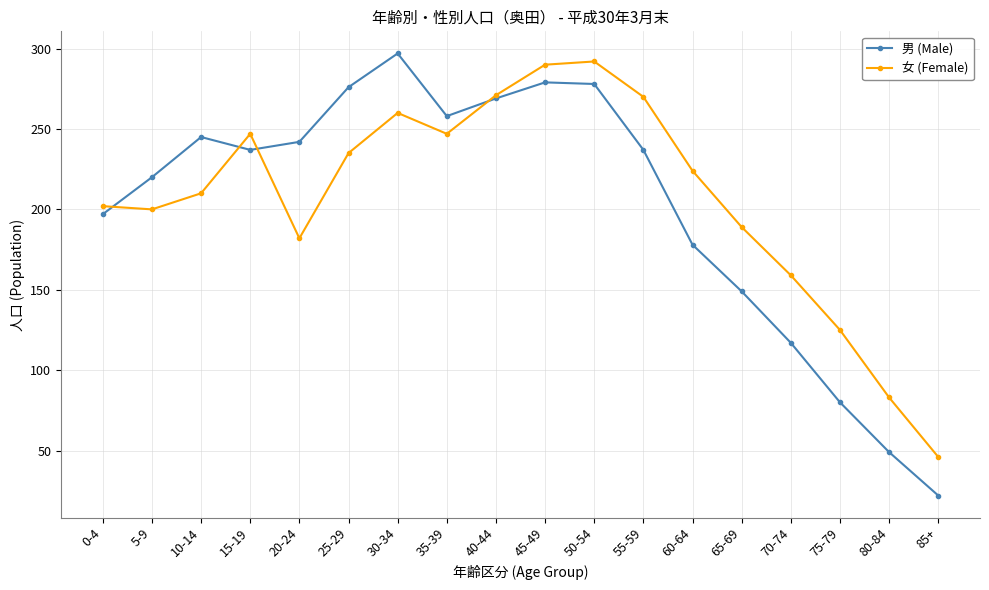

Count the number of categories in the chart.

18